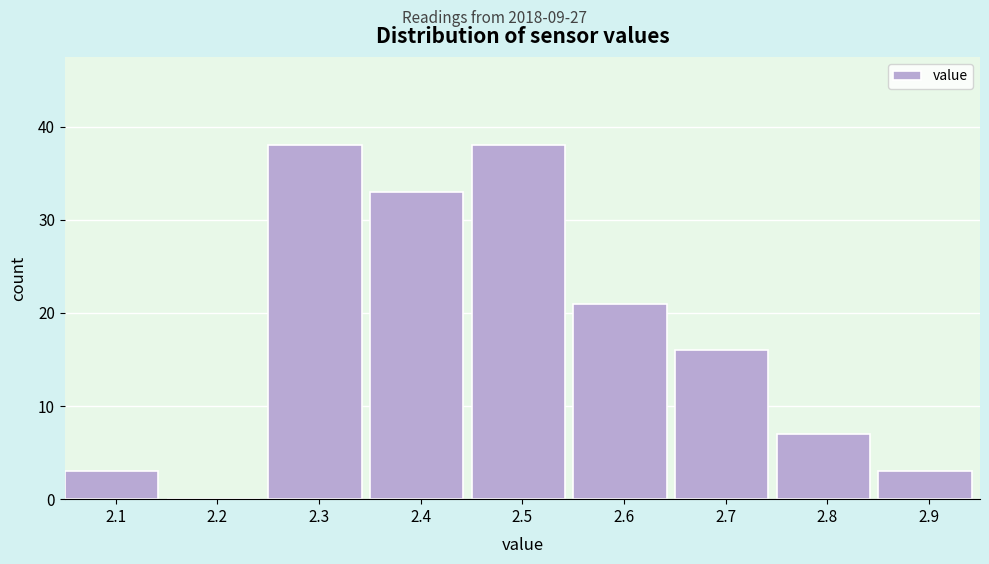

Reading left to right, list all the values displayed in this chart.

2.1=3	2.2=0	2.3=38	2.4=33	2.5=38	2.6=21	2.7=16	2.8=7	2.9=3